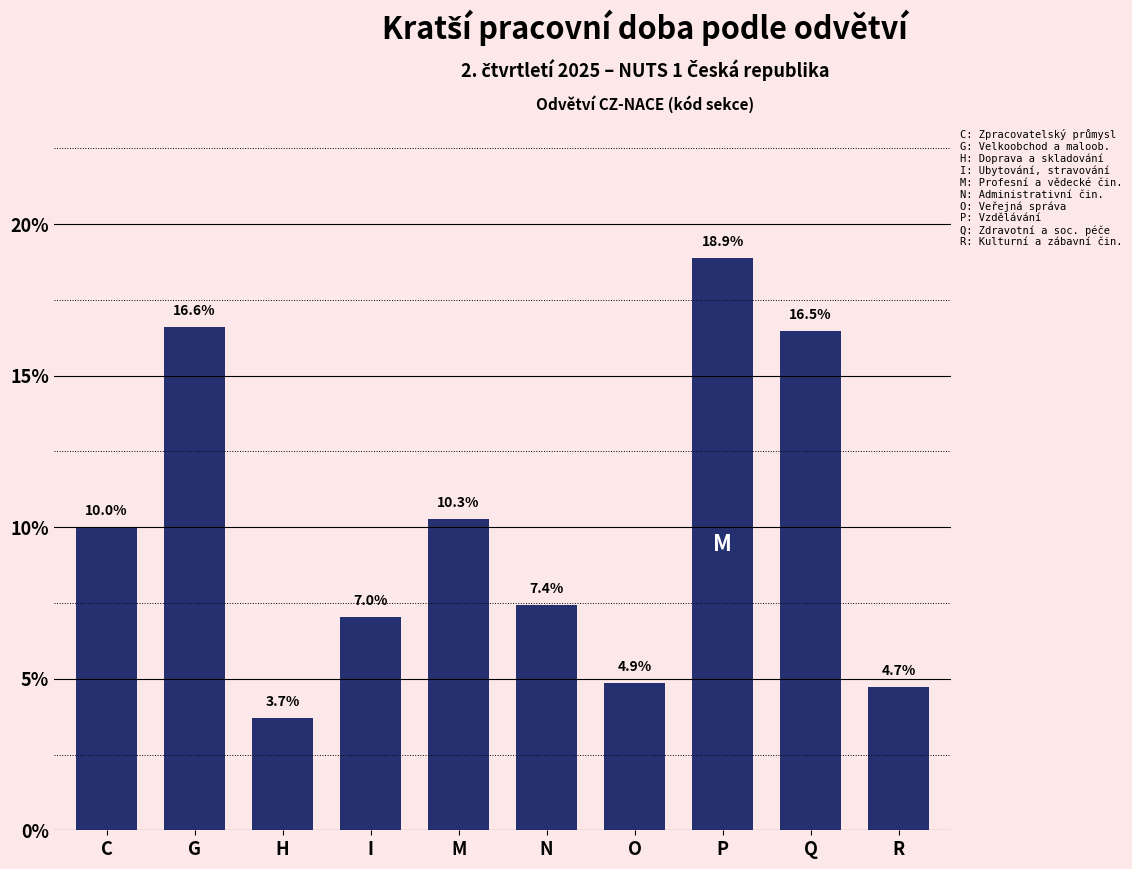

Reading left to right, transcribe all the data shown in this chart.

C=10.0	G=16.6	H=3.7	I=7.0	M=10.3	N=7.4	O=4.9	P=18.9	Q=16.5	R=4.7